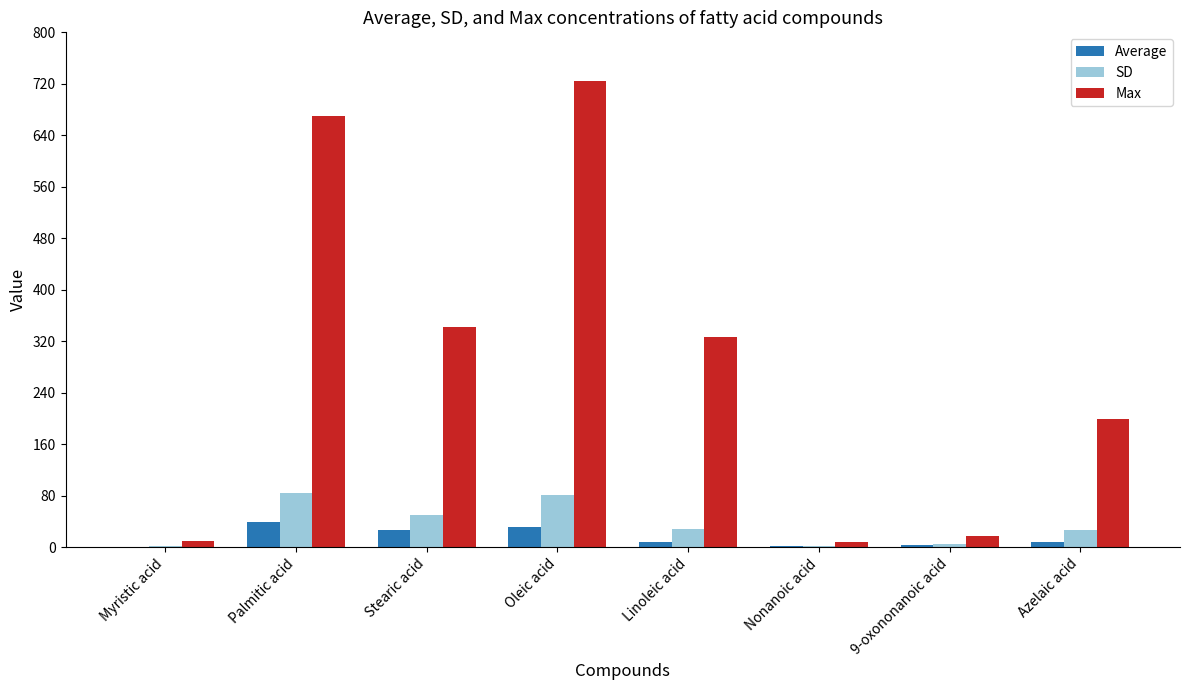

What is the average value of the Max series?

287.0